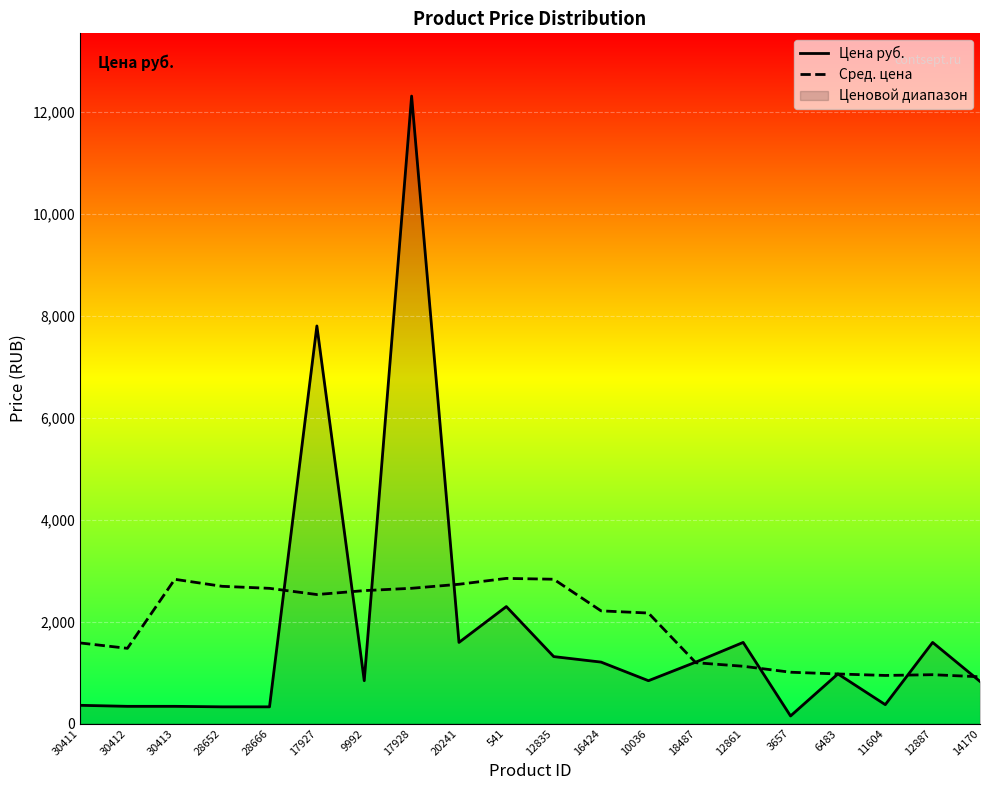

How many times do Цена руб. and Сред. цена cross each other?

10